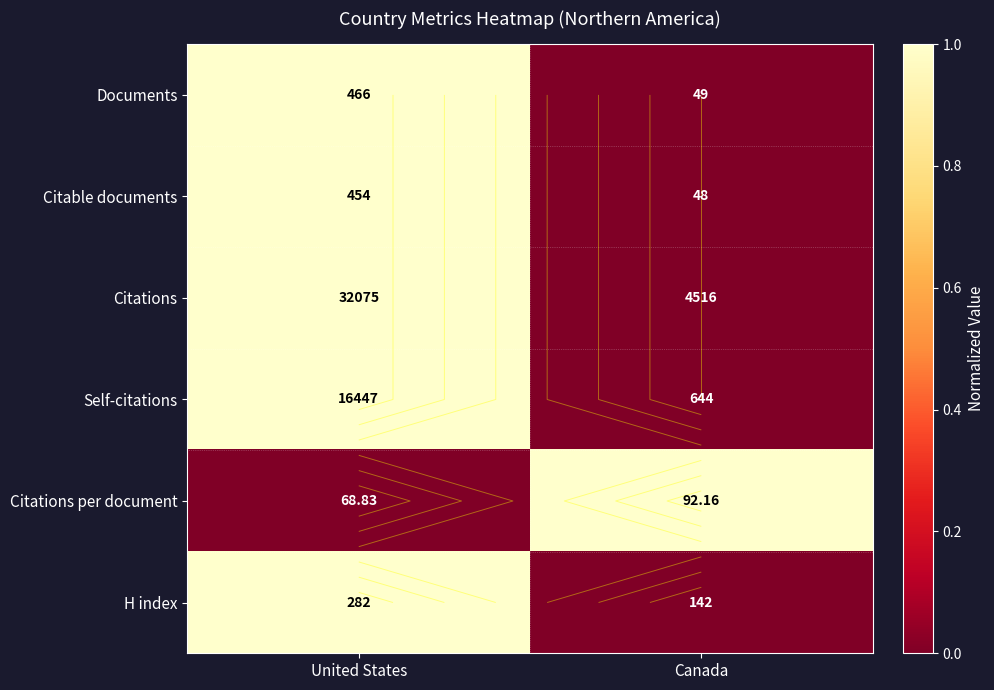

The Citations per document series shows 0 at United States. True or false?

True